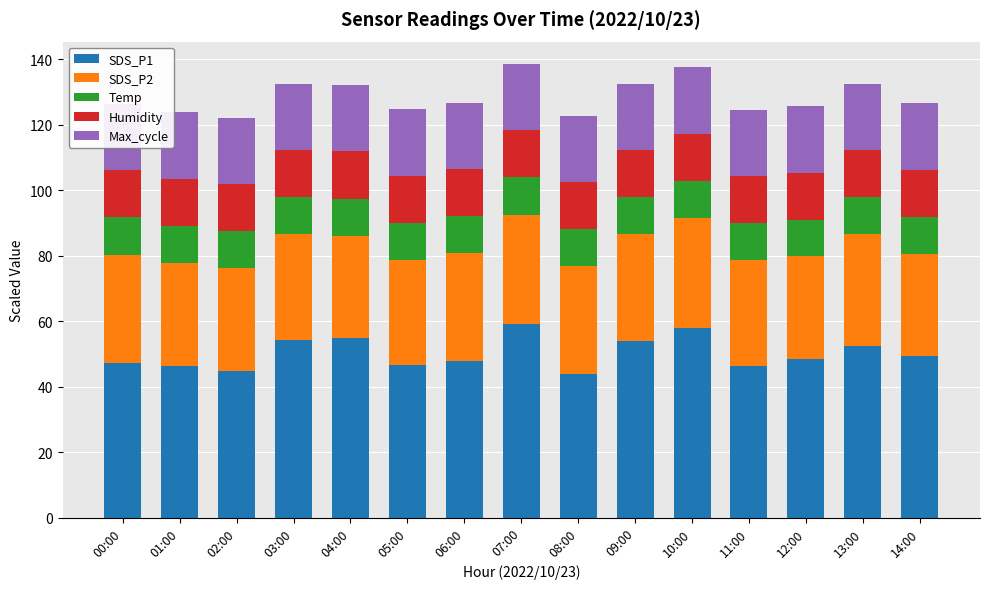

What is the lowest value of the SDS_P1 series?

43.7